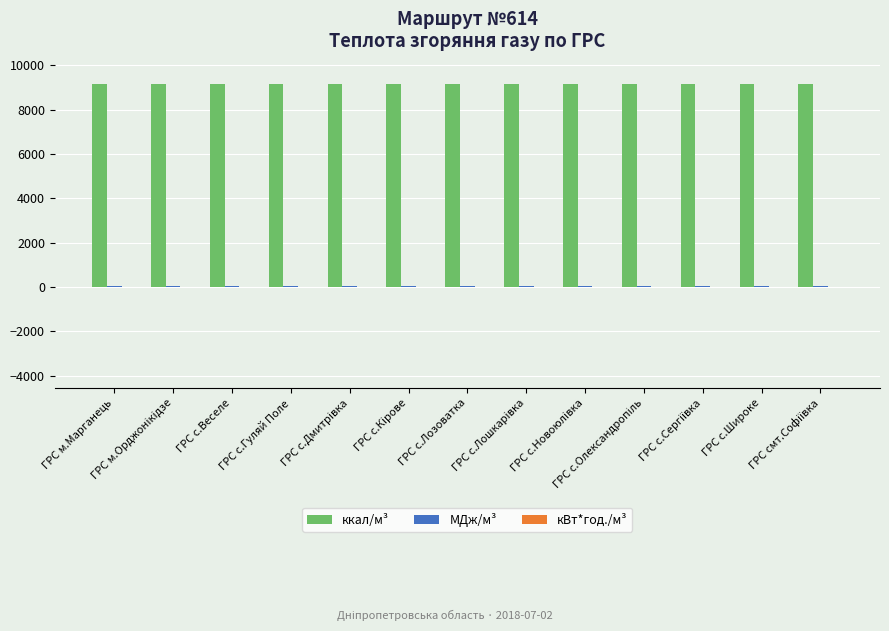

How many groups of bars are there?

13